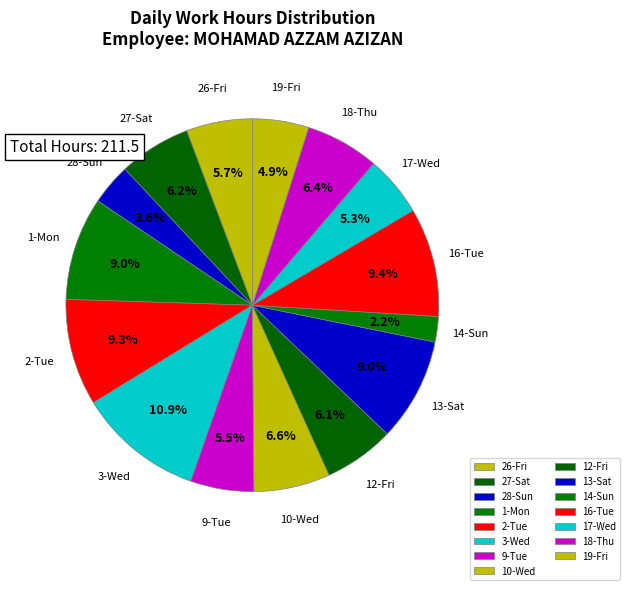

Which has a higher value, 18-Thu or 28-Sun?

18-Thu